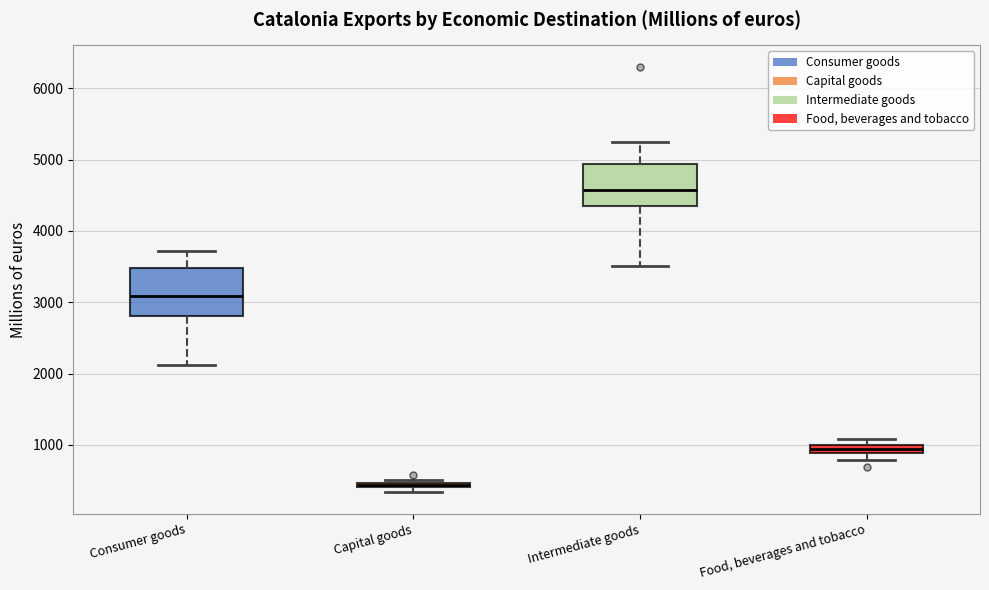

Which box has the lowest median line?

Capital goods